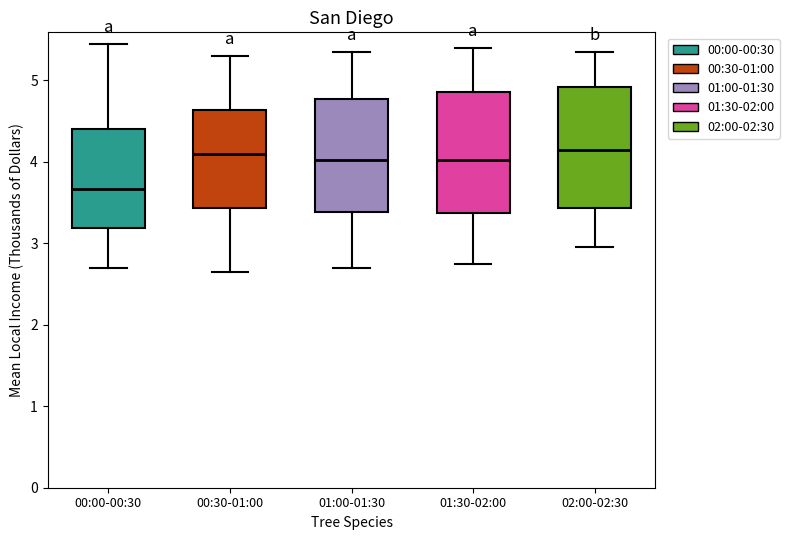

Reading left to right, transcribe this box plot: for each box, give where its median line is, the range the box spans, and where its two whiskers end, as read against the y-axis. The values are not printed on the chart, so give them approximately, as read against the axis.

00:00-00:30: median 3.7, box 3.2 to 4.4, whiskers 2.7 to 5.5
00:30-01:00: median 4.1, box 3.4 to 4.6, whiskers 2.7 to 5.3
01:00-01:30: median 4.0, box 3.4 to 4.8, whiskers 2.7 to 5.4
01:30-02:00: median 4.0, box 3.4 to 4.9, whiskers 2.8 to 5.4
02:00-02:30: median 4.2, box 3.4 to 4.9, whiskers 3.0 to 5.4